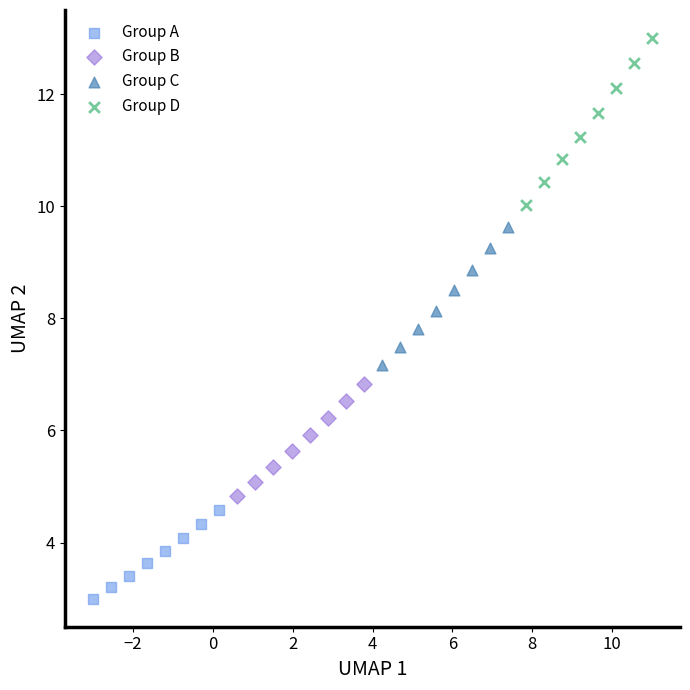

What are all the series names shown in the legend?

Group A, Group B, Group C, Group D